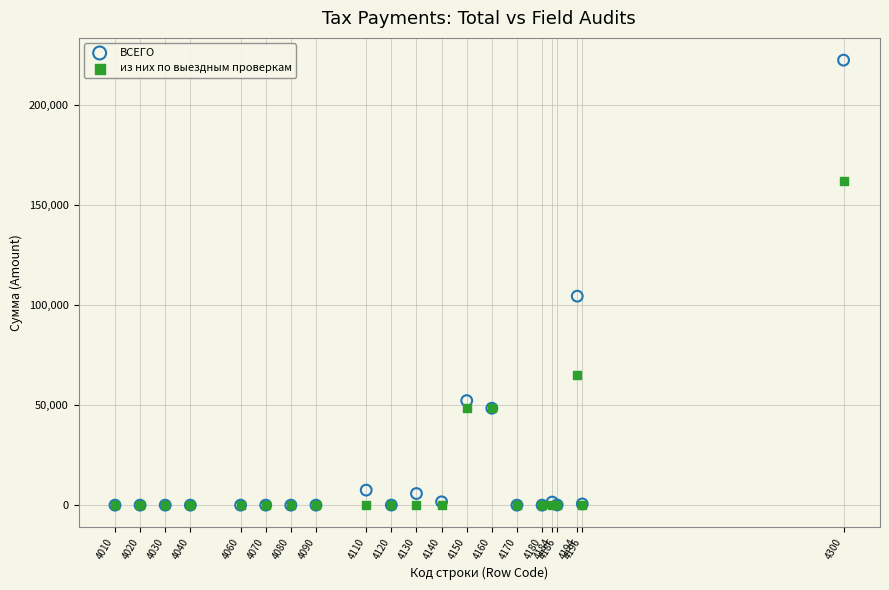

What are all the series names shown in the legend?

ВСЕГО, из них по выездным проверкам